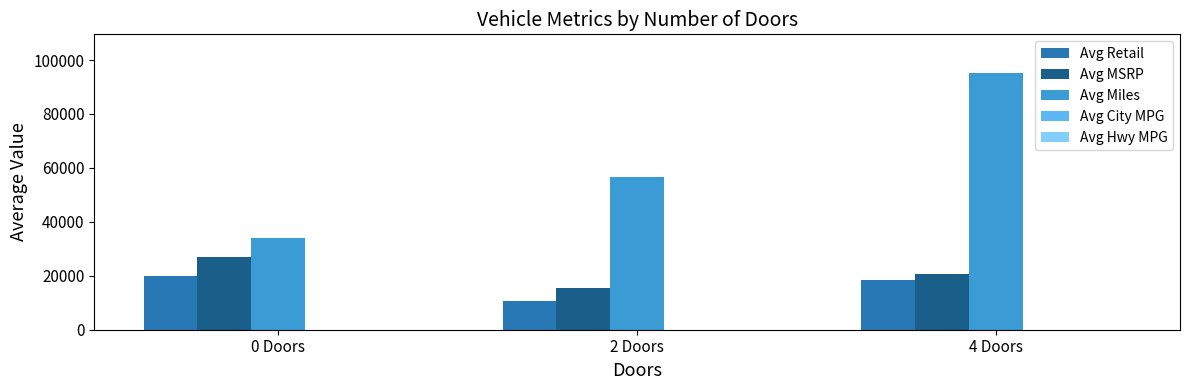

Which series has the largest total across all categories?

Avg Miles